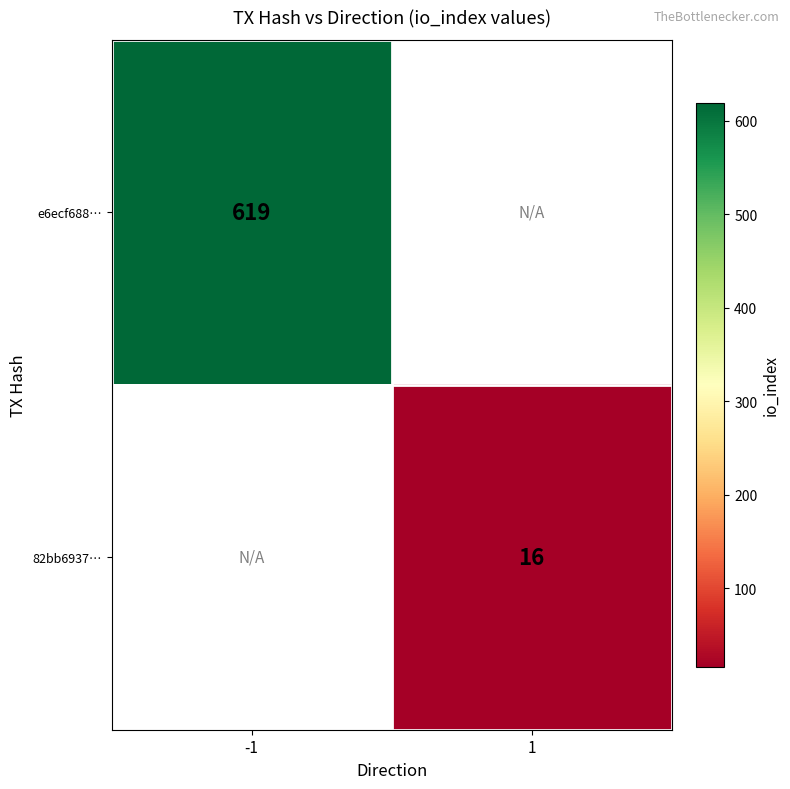

The value of e6ecf688… at -1 is 619. True or false?

True